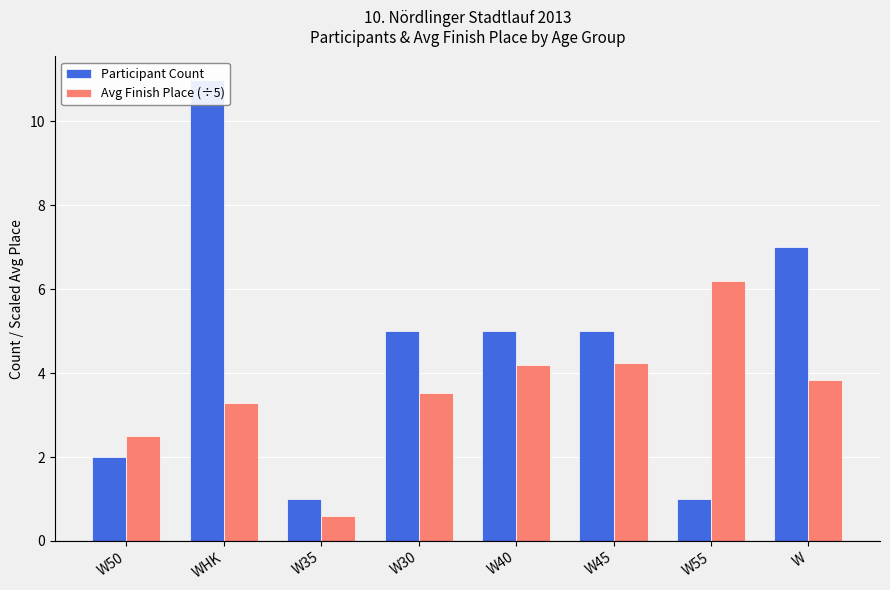

What is the total value across all series at W50?

4.5